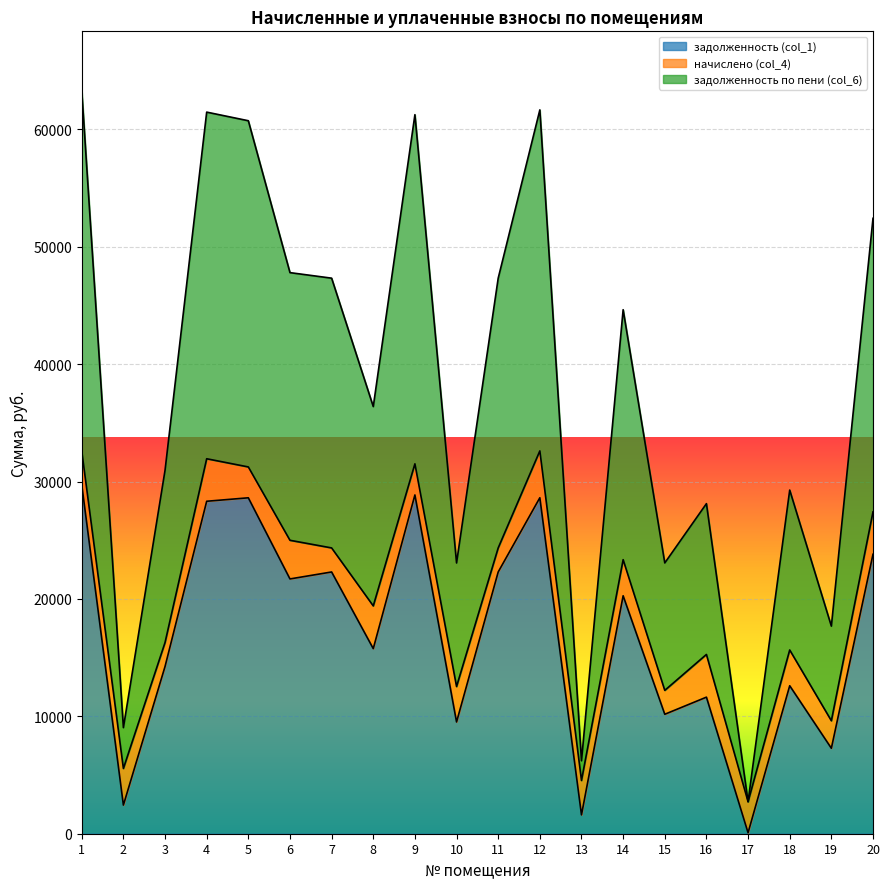

Where is задолженность (col_1) nearest to the value 14904?

3